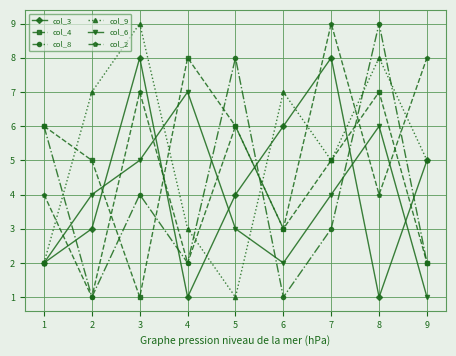

Which series changed the most between 5 and 9?

col_8